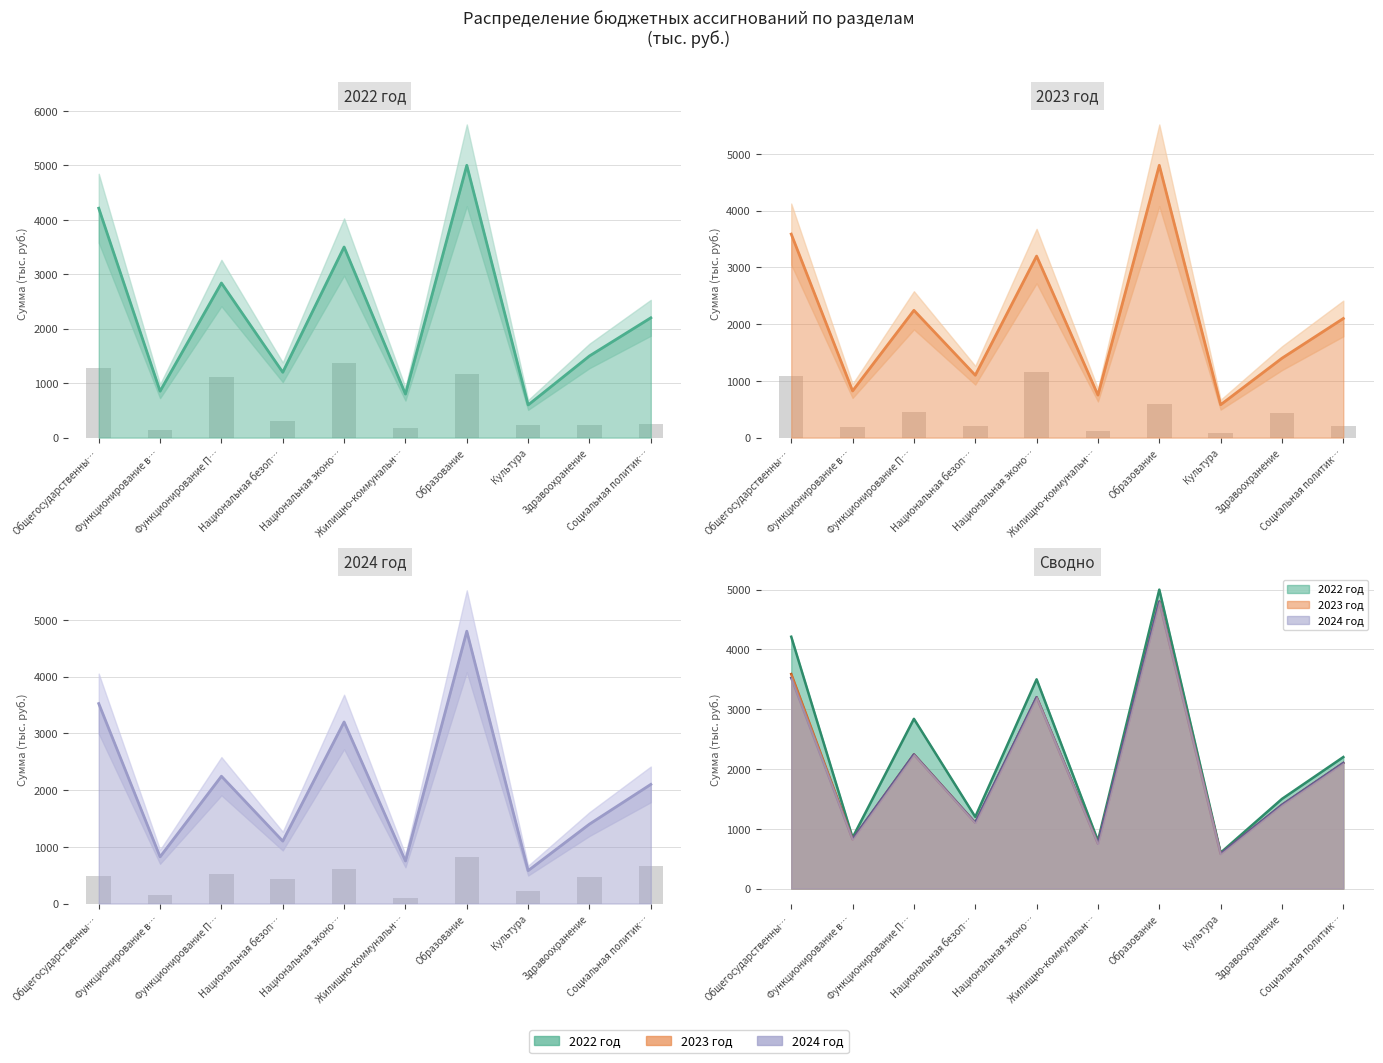

The 2023 год series shows 3296.8 at Образование. True or false?

False